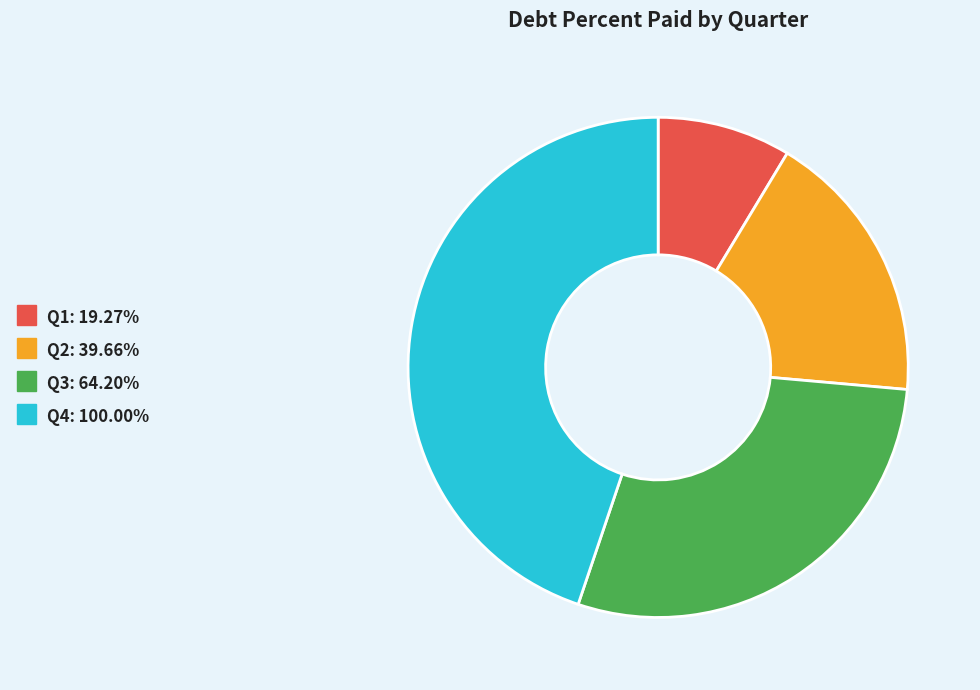

Is there a majority slice in this chart?

No